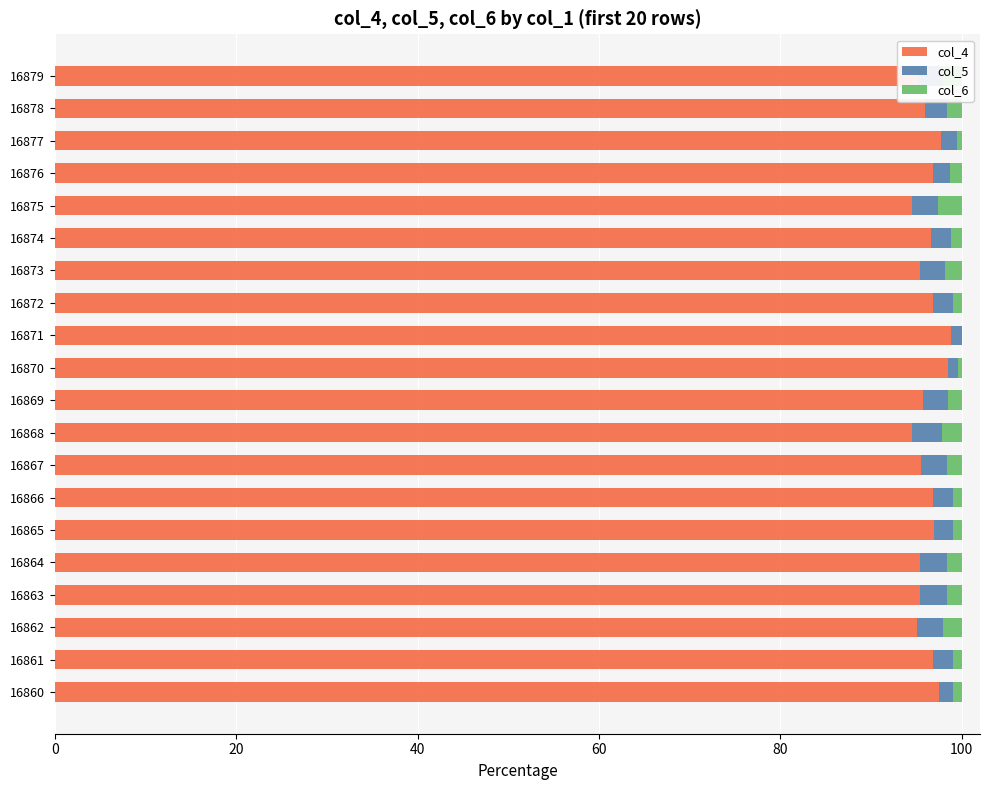

The col_4 series shows 145.5 at 16878. True or false?

False